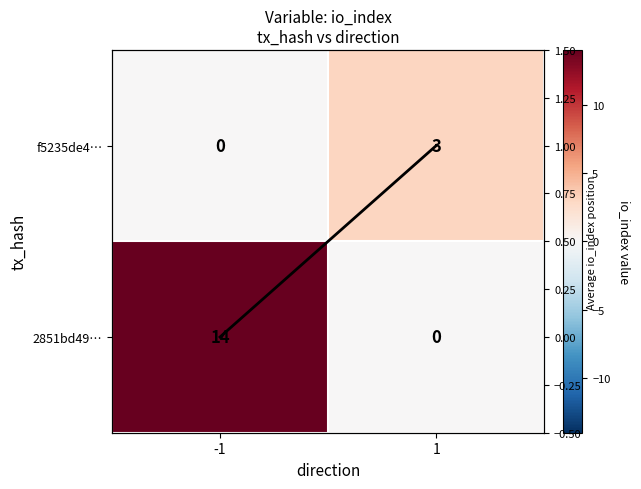

Rank the categories by 2851bd49… value from lowest to highest.

1, -1